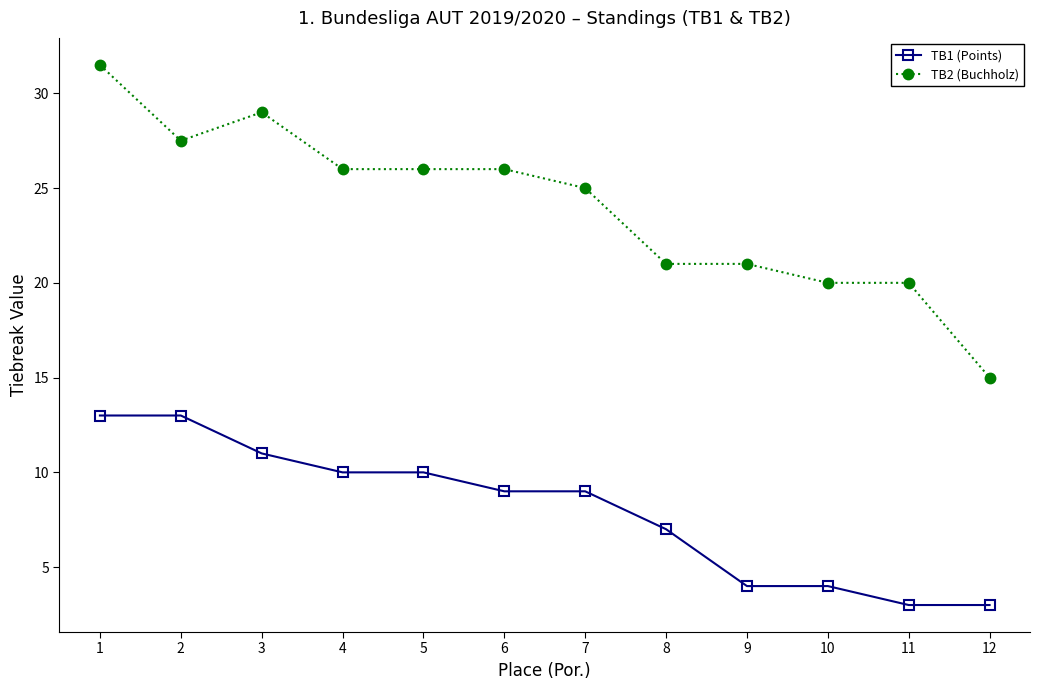

Does the chart have visible grid lines?

No